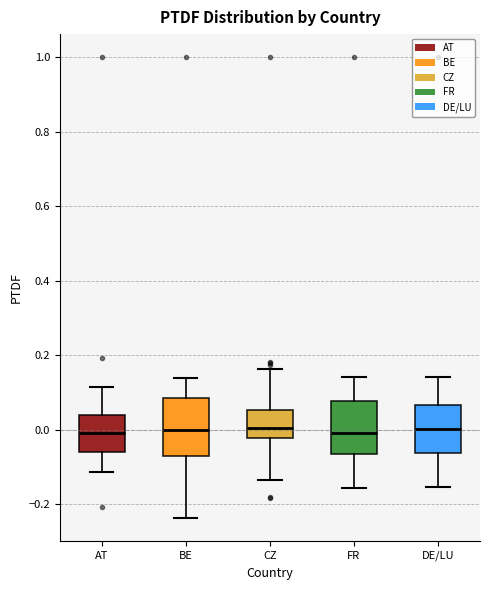

Reading left to right, transcribe this box plot: for each box, give where its median line is, the range the box spans, and where its two whiskers end, as read against the y-axis. The values are not printed on the chart, so give them approximately, as read against the axis.

AT: median 0.00, box -0.06 to 0.04, whiskers -0.12 to 0.12
BE: median 0.00, box -0.08 to 0.08, whiskers -0.24 to 0.14
CZ: median 0.00, box -0.02 to 0.06, whiskers -0.14 to 0.16
FR: median 0.00, box -0.06 to 0.08, whiskers -0.16 to 0.14
DE/LU: median 0.00, box -0.06 to 0.06, whiskers -0.16 to 0.14